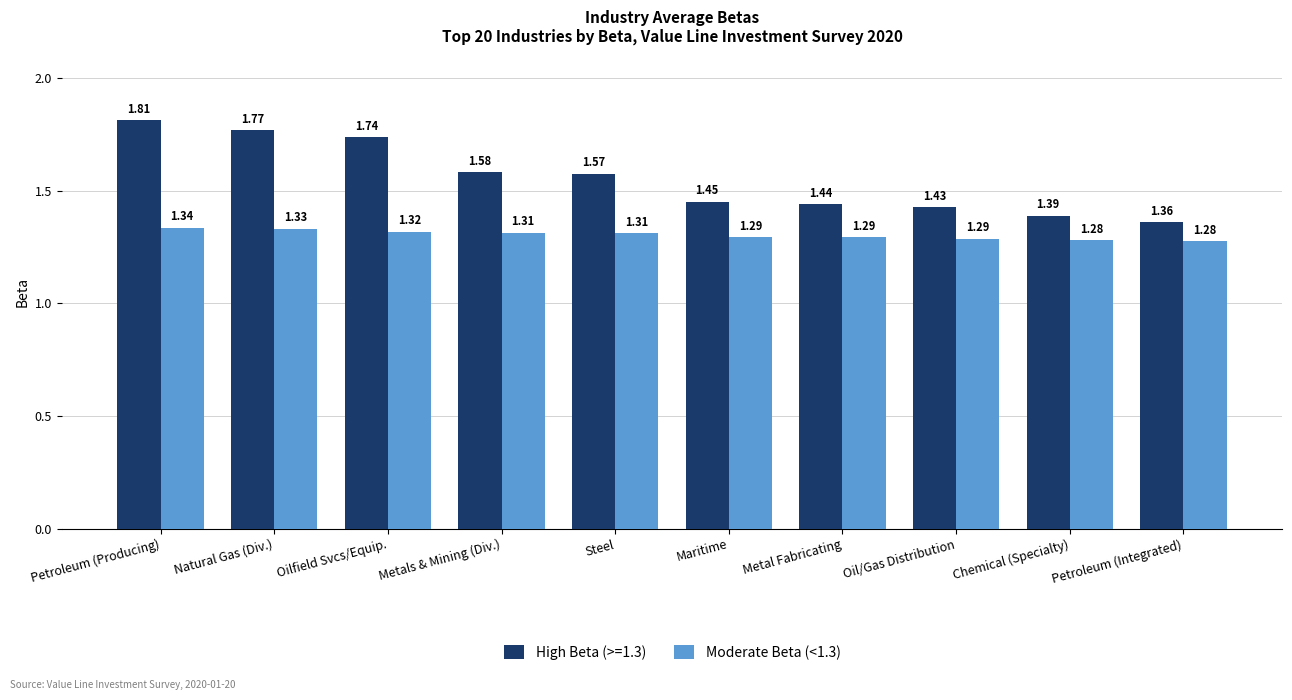

List the series in order of their peak value, lowest first.

Moderate Beta (<1.3), High Beta (>=1.3)